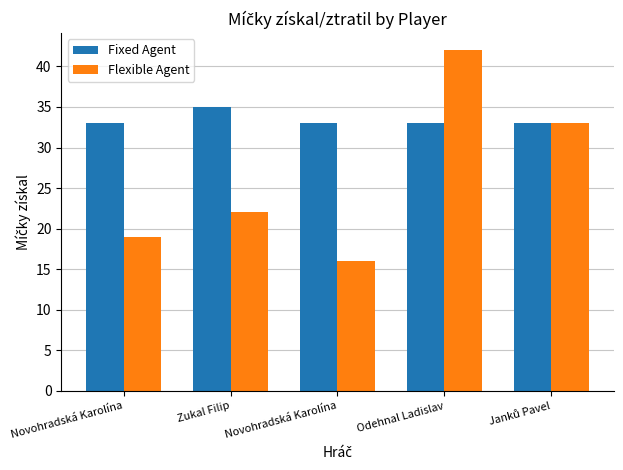

Count the Flexible Agent values in the range 19 to 33.

3